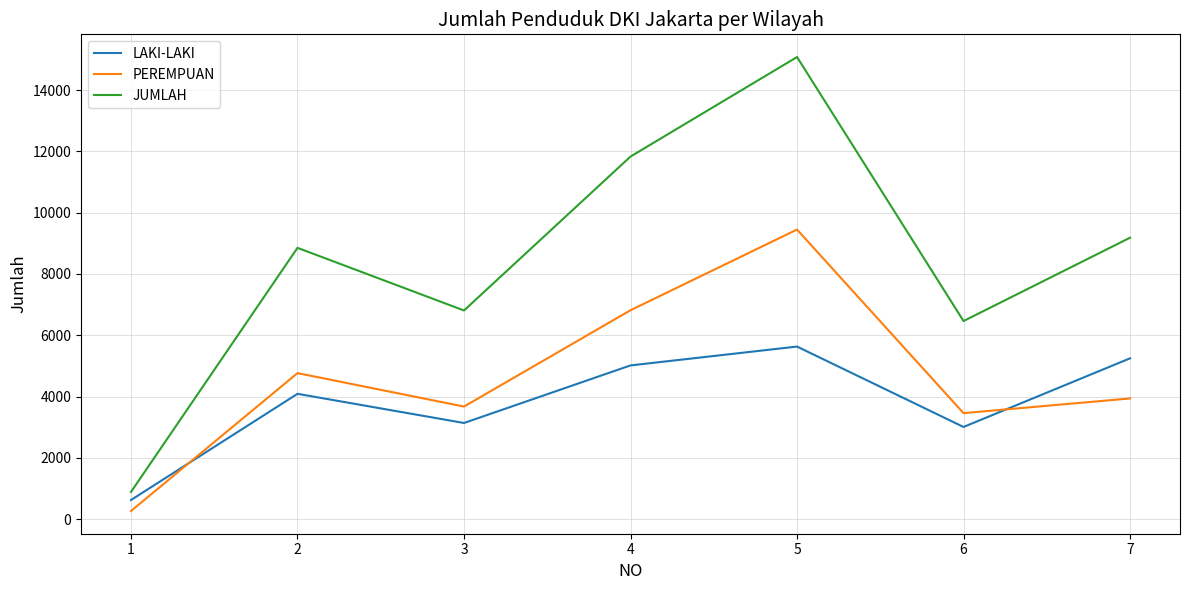

Does the chart display data point markers on the line(s)?

No